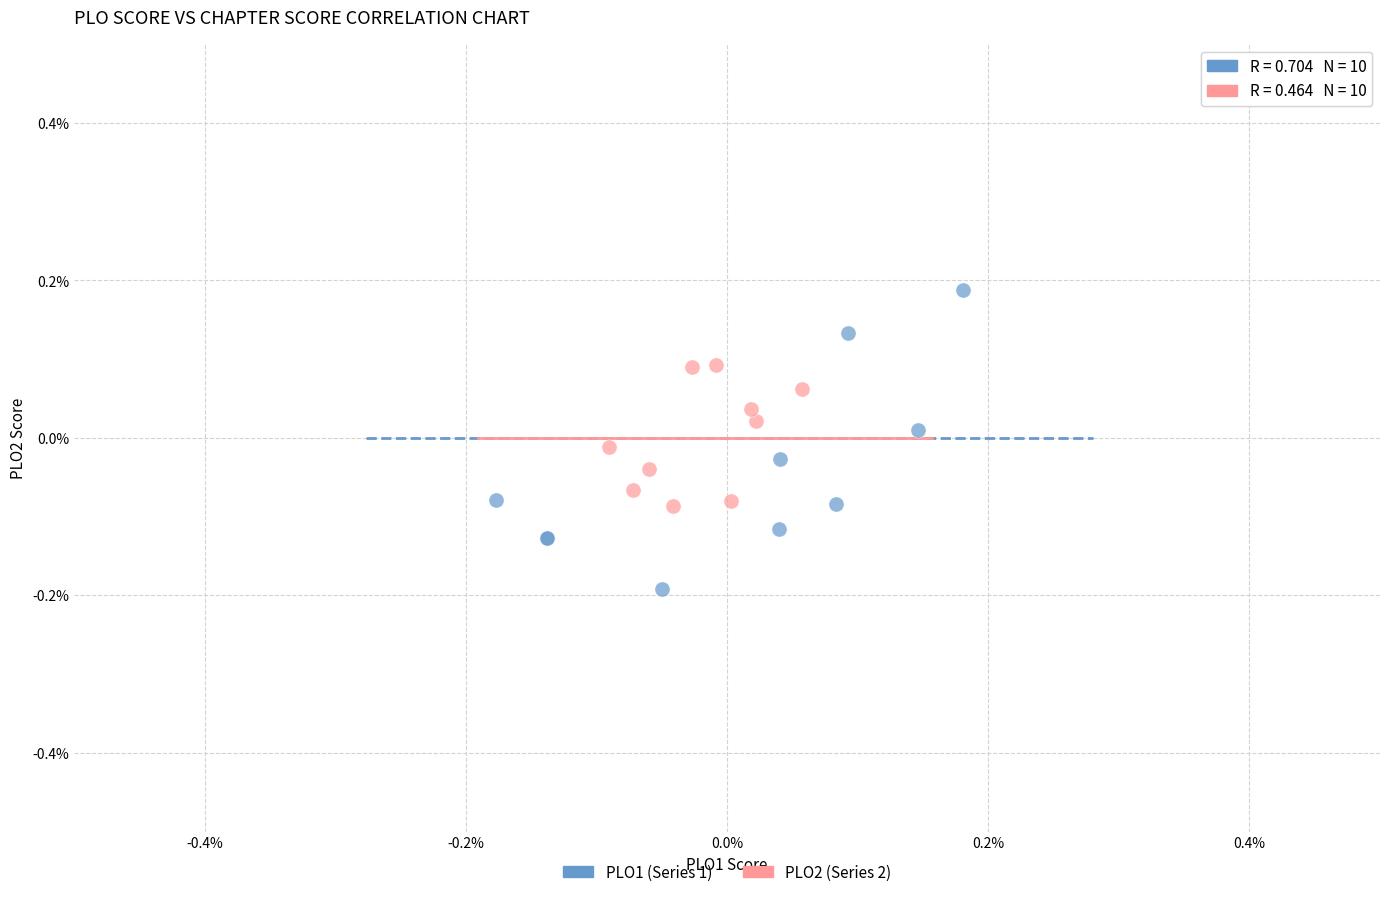

Which series contains the lowest Y value?

PLO1 (Series 1)